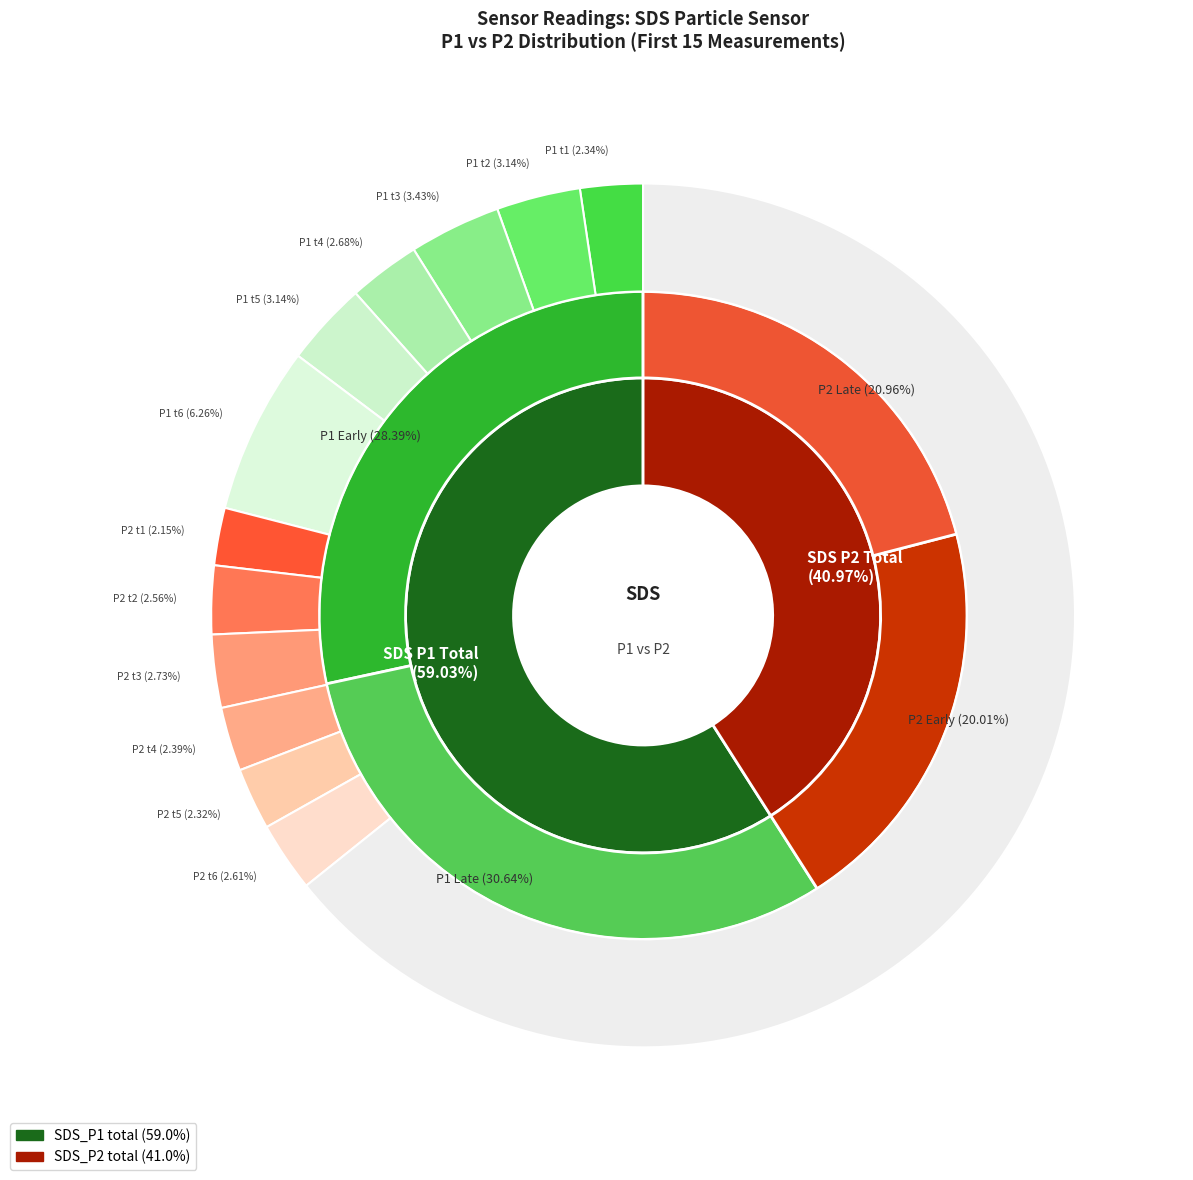

Does any single category account for the majority?

No